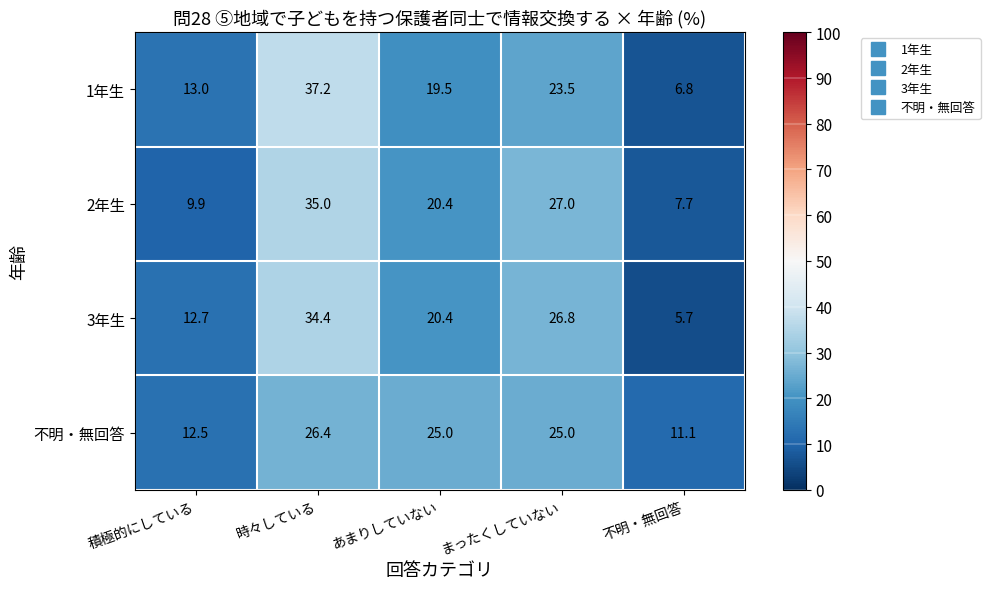

Which category has the lowest value across all series?

不明・無回答